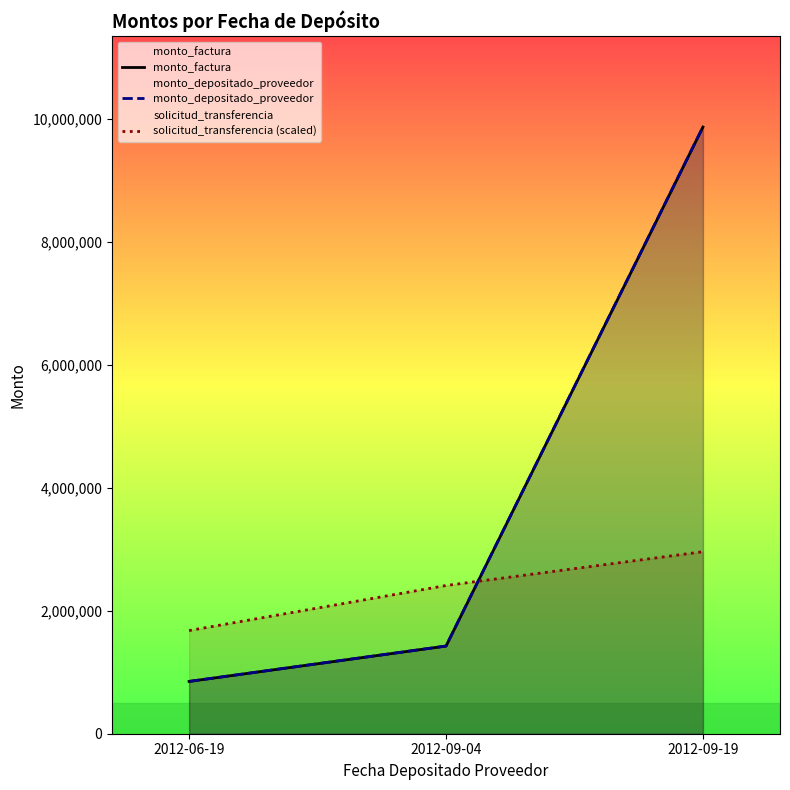

Where does the solicitud_transferencia (scaled) series first go above 2409005?

2012-09-04